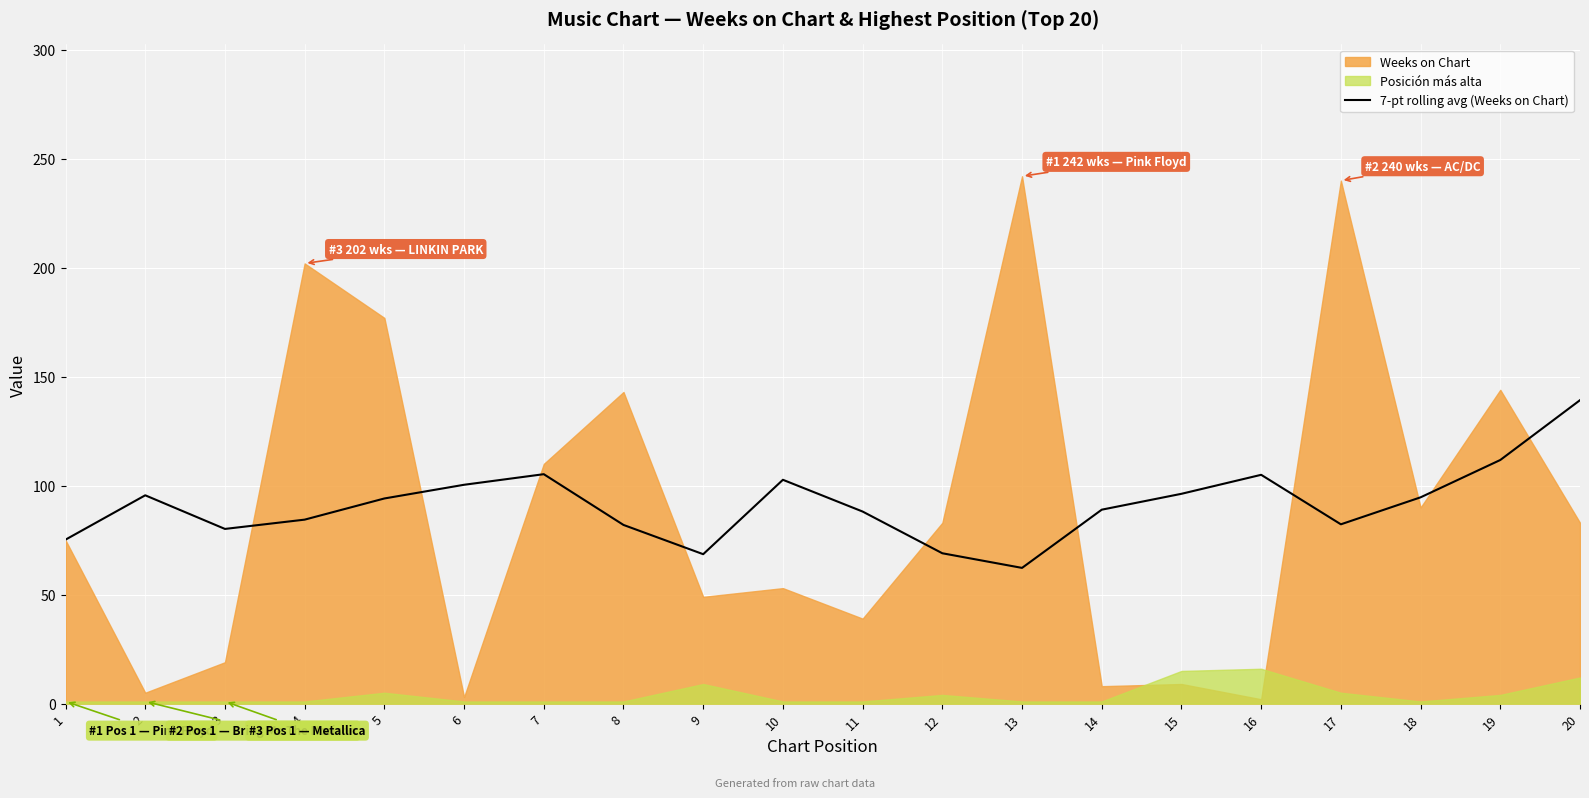

What is the average value?

91.3